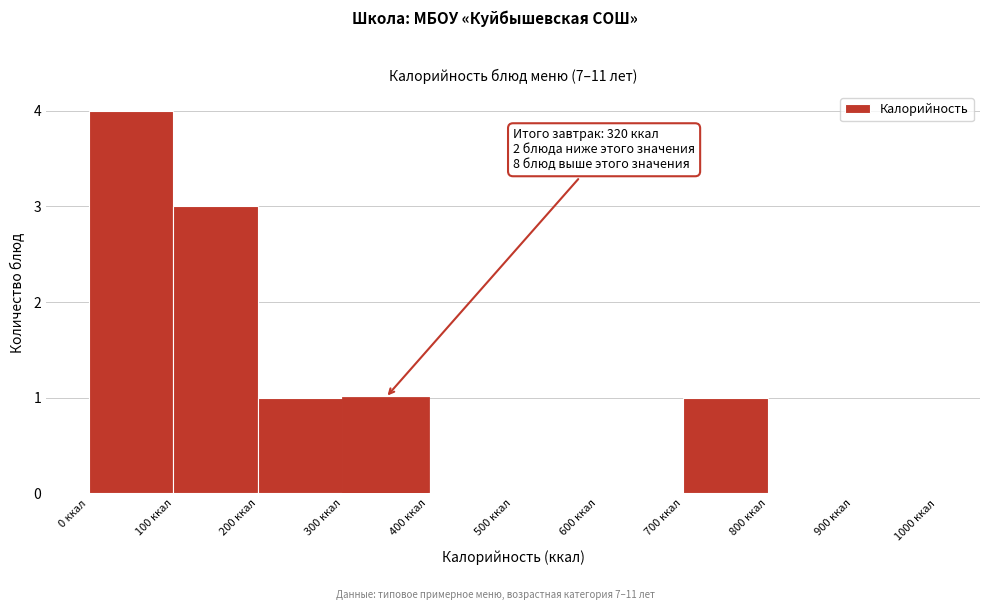

Over which range of the x-axis is the bar tallest?

0 to 100